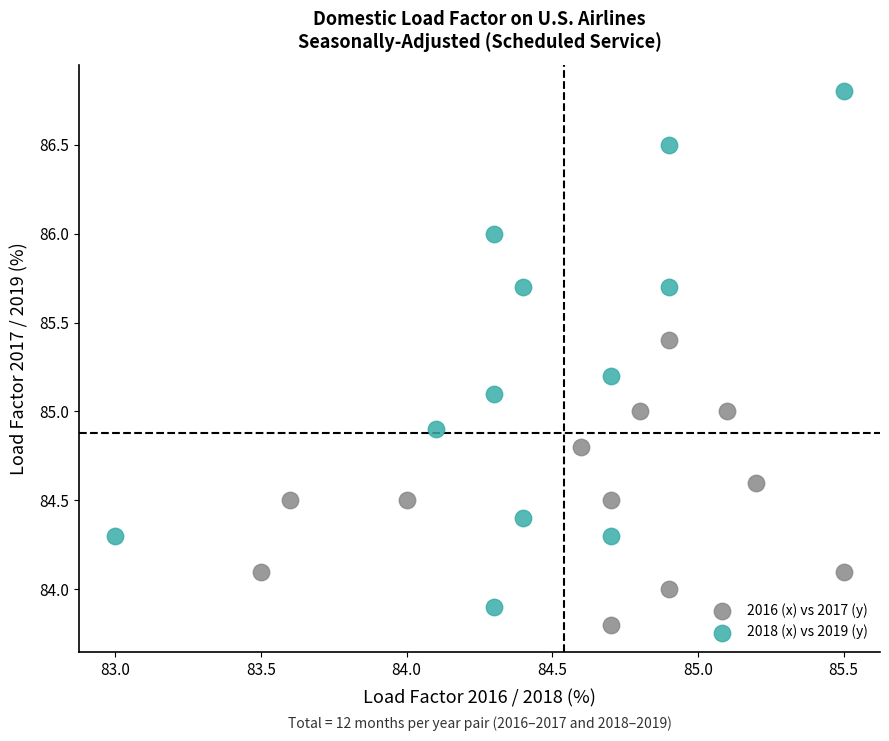

What are all the series names shown in the legend?

2016 (x) vs 2017 (y), 2018 (x) vs 2019 (y)